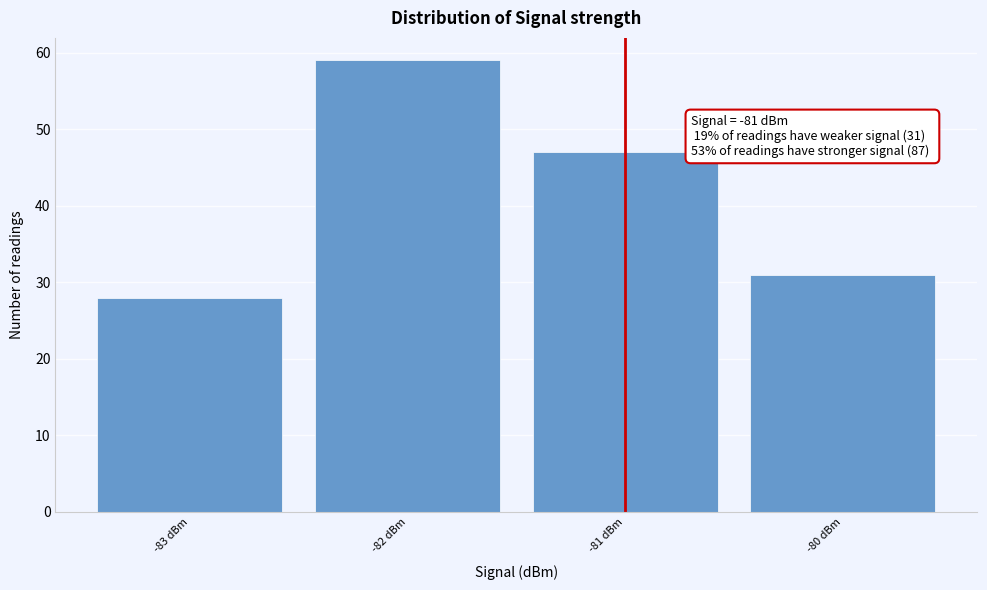

Which range on the x-axis has the tallest bar?

-82.5 to -81.5